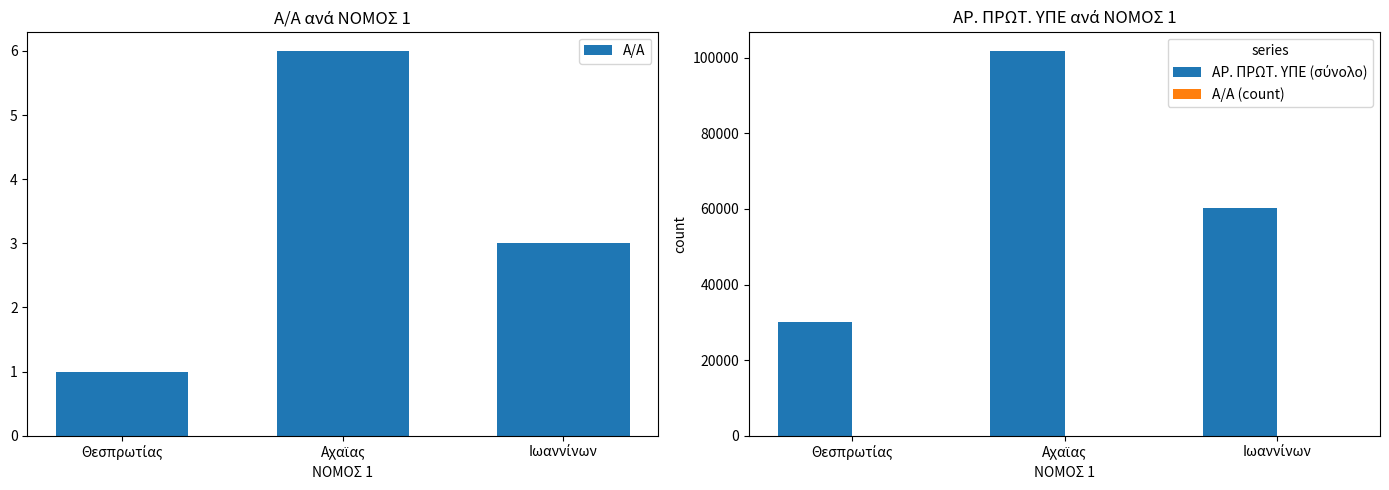

How many data points does each series have?

3